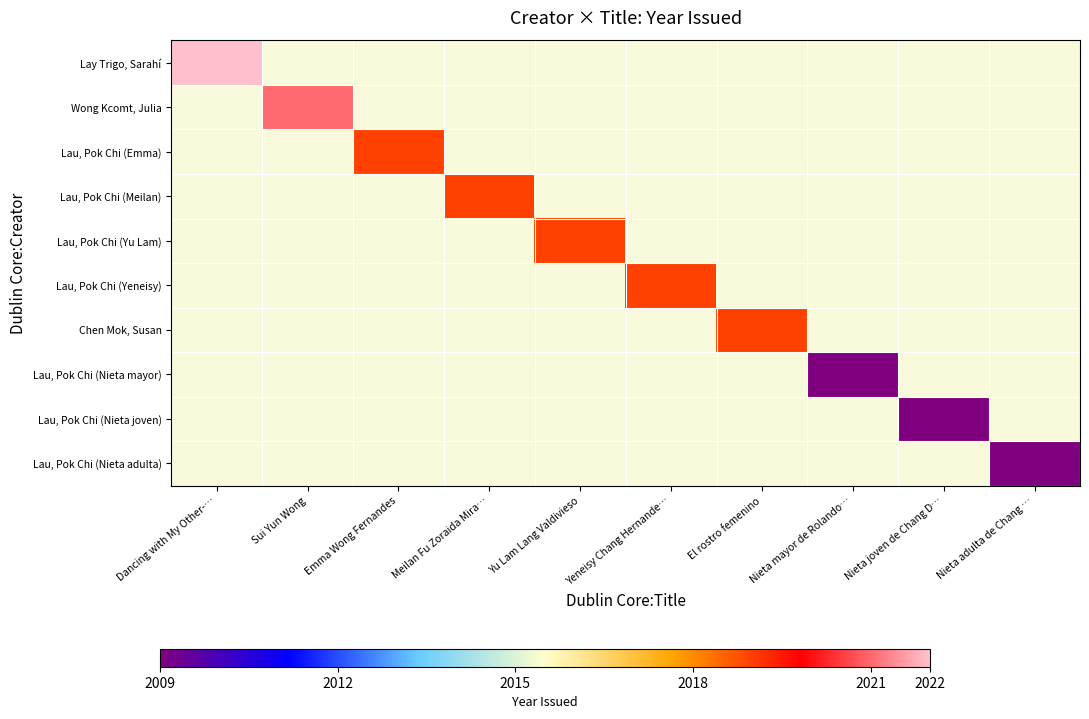

Which has a higher value, Nieta adulta de Chang … or Nieta joven de Chang D…?

Nieta joven de Chang D…